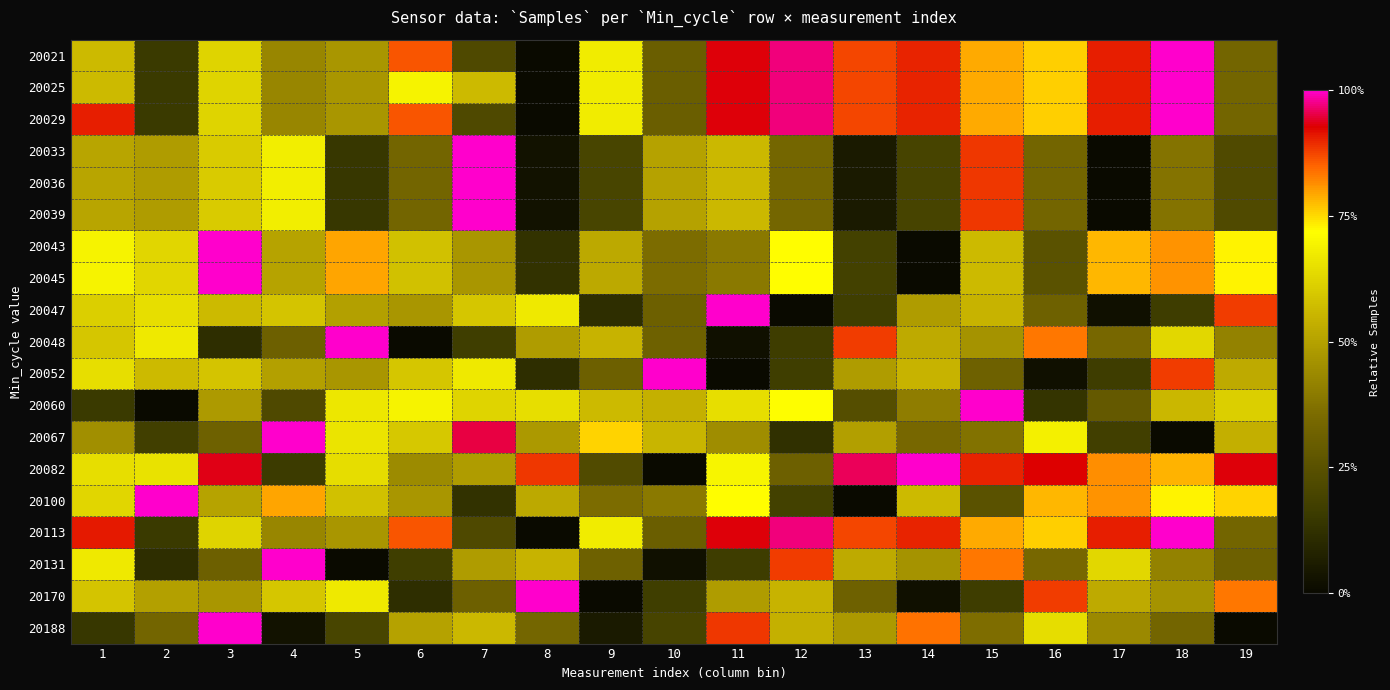

Reading left to right, list all the values displayed in this chart.

20021: 1=0.6	2=0.2	3=0.6	4=0.4	5=0.5	6=0.9	7=0.2	8=0.0	9=0.7	10=0.3	11=0.9	12=1.0	13=0.9	14=0.9	15=0.8	16=0.8	17=0.9	18=1.0	19=0.3
20025: 1=0.6	2=0.2	3=0.6	4=0.4	5=0.5	6=0.7	7=0.6	8=0.0	9=0.7	10=0.3	11=0.9	12=1.0	13=0.9	14=0.9	15=0.8	16=0.8	17=0.9	18=1.0	19=0.3
20029: 1=0.9	2=0.2	3=0.6	4=0.4	5=0.5	6=0.9	7=0.2	8=0.0	9=0.7	10=0.3	11=0.9	12=1.0	13=0.9	14=0.9	15=0.8	16=0.8	17=0.9	18=1.0	19=0.3
20033: 1=0.5	2=0.5	3=0.6	4=0.7	5=0.1	6=0.3	7=1.0	8=0.0	9=0.2	10=0.5	11=0.6	12=0.3	13=0.1	14=0.2	15=0.9	16=0.3	17=0.0	18=0.4	19=0.2
20036: 1=0.5	2=0.5	3=0.6	4=0.7	5=0.1	6=0.3	7=1.0	8=0.0	9=0.2	10=0.5	11=0.6	12=0.3	13=0.1	14=0.2	15=0.9	16=0.3	17=0.0	18=0.4	19=0.2
20039: 1=0.5	2=0.5	3=0.6	4=0.7	5=0.1	6=0.3	7=1.0	8=0.0	9=0.2	10=0.5	11=0.6	12=0.3	13=0.1	14=0.2	15=0.9	16=0.3	17=0.0	18=0.4	19=0.2
20043: 1=0.7	2=0.6	3=1.0	4=0.5	5=0.8	6=0.6	7=0.5	8=0.1	9=0.5	10=0.4	11=0.4	12=0.7	13=0.2	14=0.0	15=0.6	16=0.3	17=0.8	18=0.8	19=0.7
20045: 1=0.7	2=0.6	3=1.0	4=0.5	5=0.8	6=0.6	7=0.5	8=0.1	9=0.5	10=0.4	11=0.4	12=0.7	13=0.2	14=0.0	15=0.6	16=0.3	17=0.8	18=0.8	19=0.7
20047: 1=0.6	2=0.6	3=0.6	4=0.6	5=0.5	6=0.5	7=0.6	8=0.7	9=0.1	10=0.3	11=1.0	12=0.0	13=0.2	14=0.5	15=0.5	16=0.3	17=0.0	18=0.2	19=0.9
20048: 1=0.6	2=0.7	3=0.1	4=0.3	5=1.0	6=0.0	7=0.2	8=0.5	9=0.5	10=0.3	11=0.0	12=0.2	13=0.9	14=0.5	15=0.5	16=0.8	17=0.3	18=0.6	19=0.4
20052: 1=0.6	2=0.6	3=0.6	4=0.5	5=0.5	6=0.6	7=0.7	8=0.1	9=0.3	10=1.0	11=0.0	12=0.2	13=0.5	14=0.5	15=0.3	16=0.0	17=0.2	18=0.9	19=0.5
20060: 1=0.2	2=0.0	3=0.5	4=0.2	5=0.7	6=0.7	7=0.6	8=0.6	9=0.6	10=0.5	11=0.6	12=0.7	13=0.2	14=0.4	15=1.0	16=0.1	17=0.3	18=0.6	19=0.6
20067: 1=0.5	2=0.2	3=0.3	4=1.0	5=0.7	6=0.6	7=1.0	8=0.5	9=0.8	10=0.6	11=0.4	12=0.1	13=0.5	14=0.3	15=0.4	16=0.7	17=0.2	18=0.0	19=0.5
20082: 1=0.6	2=0.7	3=0.9	4=0.2	5=0.6	6=0.4	7=0.5	8=0.9	9=0.2	10=0.0	11=0.7	12=0.3	13=1.0	14=1.0	15=0.9	16=0.9	17=0.8	18=0.8	19=0.9
20100: 1=0.6	2=1.0	3=0.5	4=0.8	5=0.6	6=0.5	7=0.1	8=0.5	9=0.4	10=0.4	11=0.7	12=0.2	13=0.0	14=0.6	15=0.3	16=0.8	17=0.8	18=0.7	19=0.8
20113: 1=0.9	2=0.2	3=0.6	4=0.4	5=0.5	6=0.9	7=0.2	8=0.0	9=0.7	10=0.3	11=0.9	12=1.0	13=0.9	14=0.9	15=0.8	16=0.8	17=0.9	18=1.0	19=0.3
20131: 1=0.7	2=0.1	3=0.3	4=1.0	5=0.0	6=0.2	7=0.5	8=0.5	9=0.3	10=0.0	11=0.2	12=0.9	13=0.5	14=0.5	15=0.8	16=0.3	17=0.6	18=0.4	19=0.3
20170: 1=0.6	2=0.5	3=0.5	4=0.6	5=0.7	6=0.1	7=0.3	8=1.0	9=0.0	10=0.2	11=0.5	12=0.5	13=0.3	14=0.0	15=0.2	16=0.9	17=0.5	18=0.5	19=0.8
20188: 1=0.1	2=0.3	3=1.0	4=0.0	5=0.2	6=0.5	7=0.6	8=0.3	9=0.1	10=0.2	11=0.9	12=0.5	13=0.5	14=0.8	15=0.4	16=0.6	17=0.4	18=0.3	19=0.0